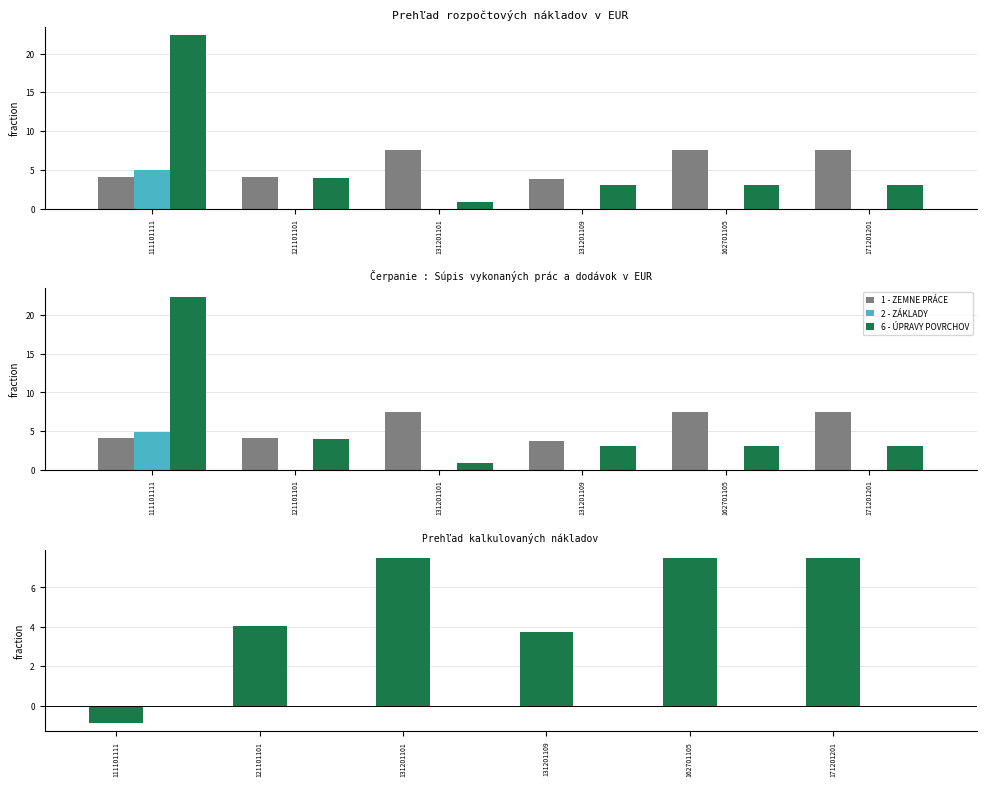

Reading right to left, list all the values displayed in this chart.

1 - ZEMNE PRÁCE: 7.5	7.5	3.8	7.5	4.1	4.1
2 - ZÁKLADY: 0.0	0.0	0.0	0.0	0.0	4.9
6 - ÚPRAVY POVRCHOV: 3.1	3.1	3.1	0.8	4.0	22.3
difference: 7.5	7.5	3.8	7.5	4.1	-0.9